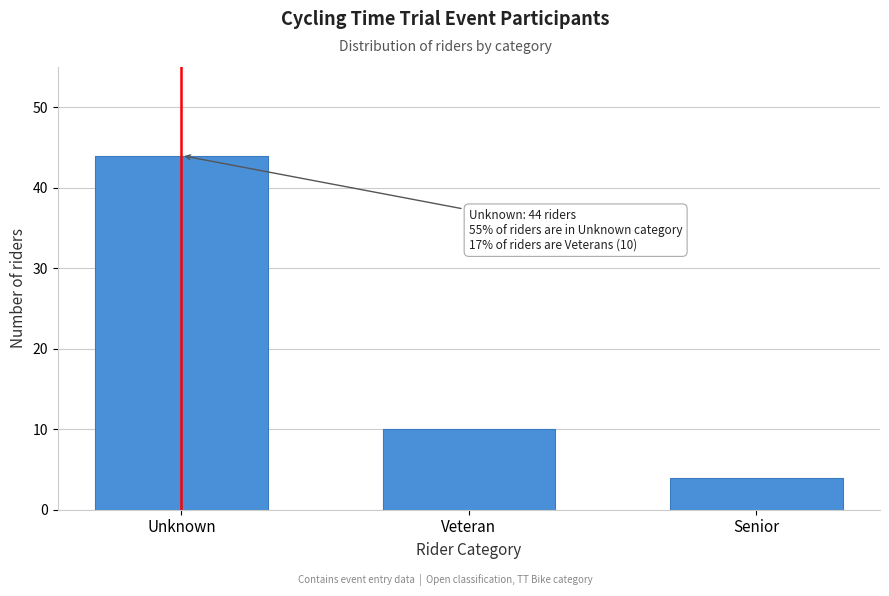

Reading left to right, what are all the values shown in this chart?

44	10	4